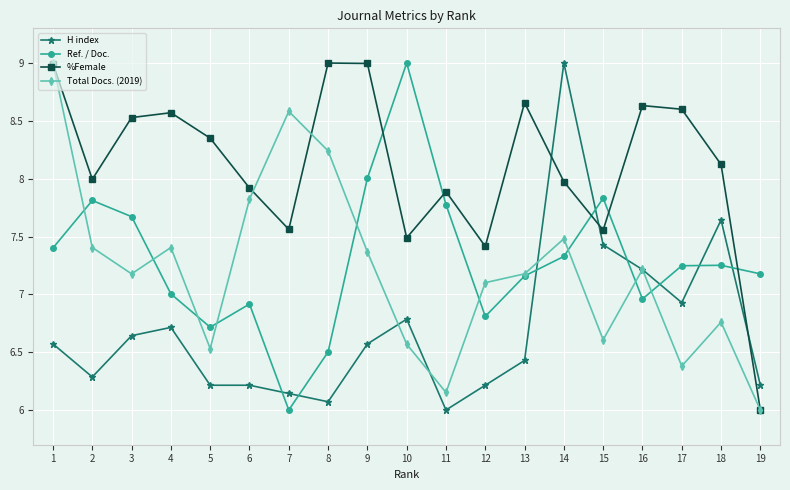

Where does the Total Docs. (2019) series first go above 7?

1